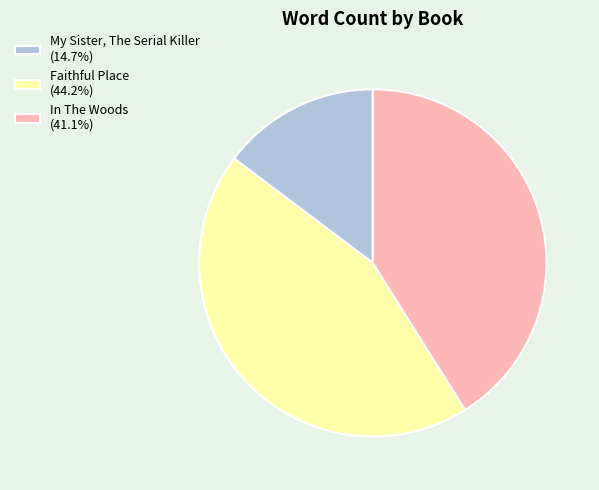

Combined, do Faithful Place (44.2%) and My Sister, The Serial Killer (14.7%) account for over 50%?

Yes